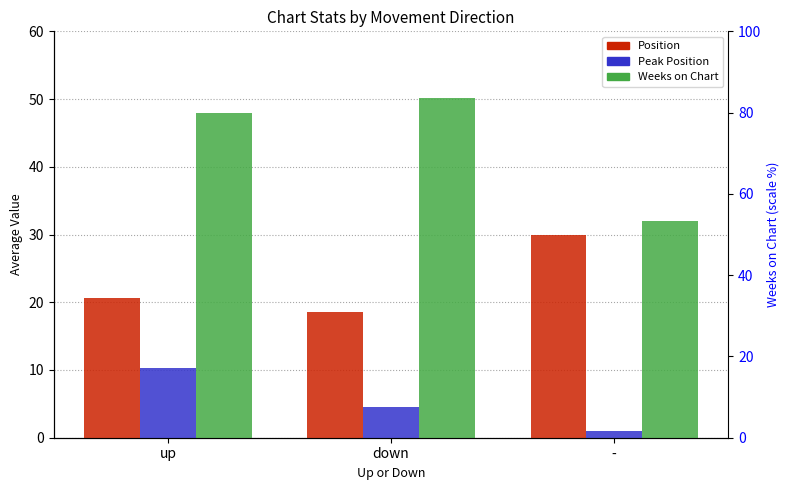

Reading left to right, extract all data points from this chart.

Position: up=20.6	down=18.5	-=30.0
Peak Position: up=10.3	down=4.5	-=1.0
Weeks on Chart: up=47.9	down=50.2	-=32.0